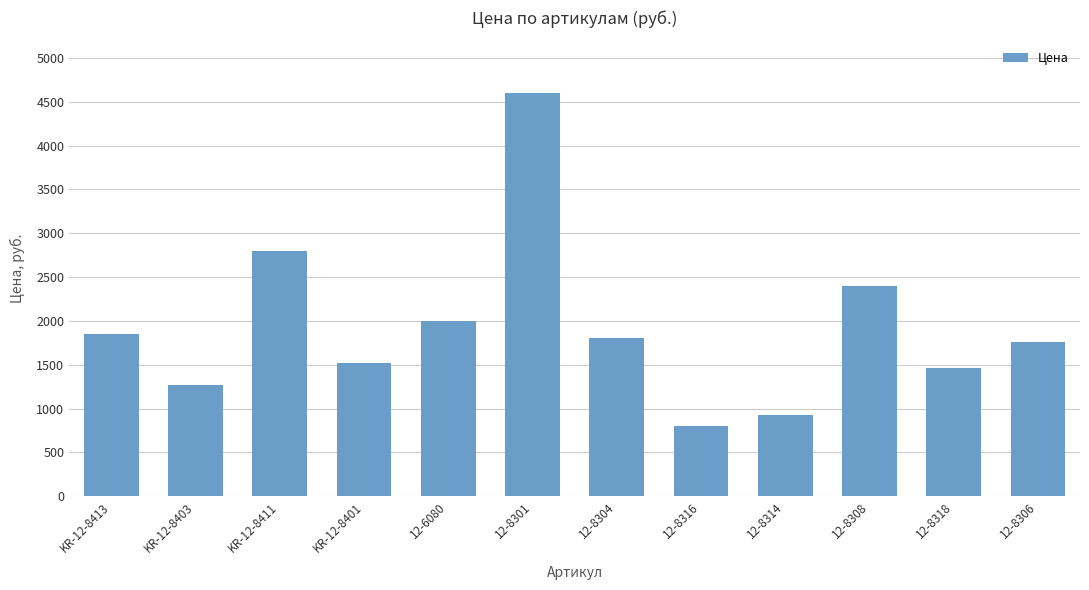

Reading left to right, list all the values displayed in this chart.

KR-12-8413=1850.0	KR-12-8403=1265.6	KR-12-8411=2800.0	KR-12-8401=1519.0	12-6080=2000.0	12-8301=4600.0	12-8304=1800.0	12-8316=800.0	12-8314=931.3	12-8308=2400.0	12-8318=1460.0	12-8306=1761.2